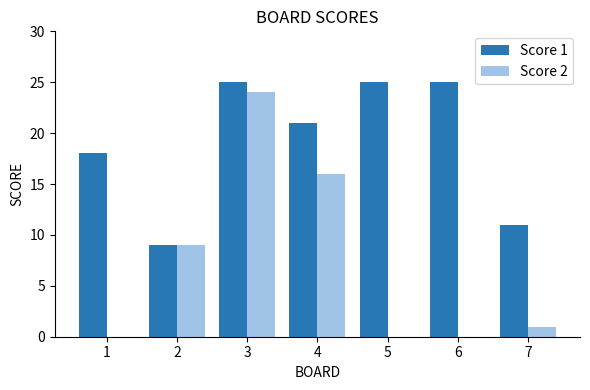

What are all the series names shown in the legend?

Score 1, Score 2